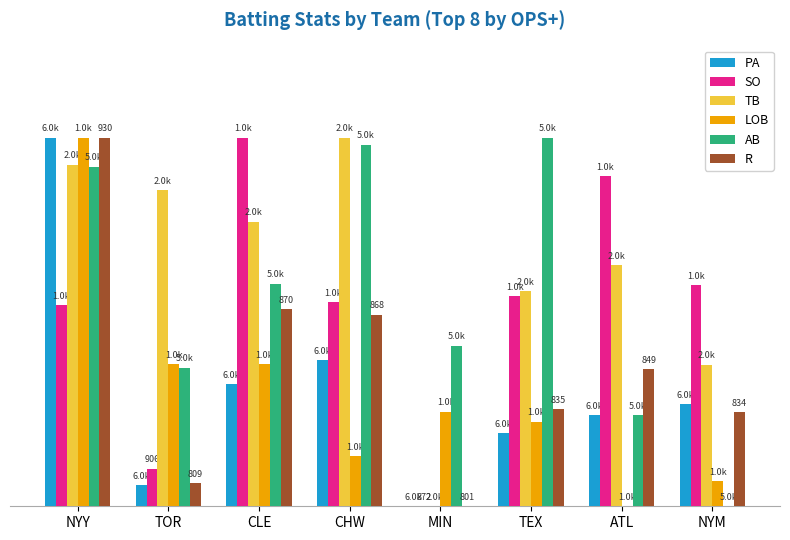

Reading right to left, extract all data points from this chart.

PA: 0.3	0.2	0.2	0.0	0.4	0.3	0.1	1.0
SO: 0.6	0.9	0.6	0.0	0.6	1.0	0.1	0.5
TB: 0.4	0.7	0.6	0.0	1.0	0.8	0.9	0.9
LOB: 0.1	0.0	0.2	0.3	0.1	0.4	0.4	1.0
AB: 0.0	0.2	1.0	0.4	1.0	0.6	0.4	0.9
R: 0.3	0.4	0.3	0.0	0.5	0.5	0.1	1.0